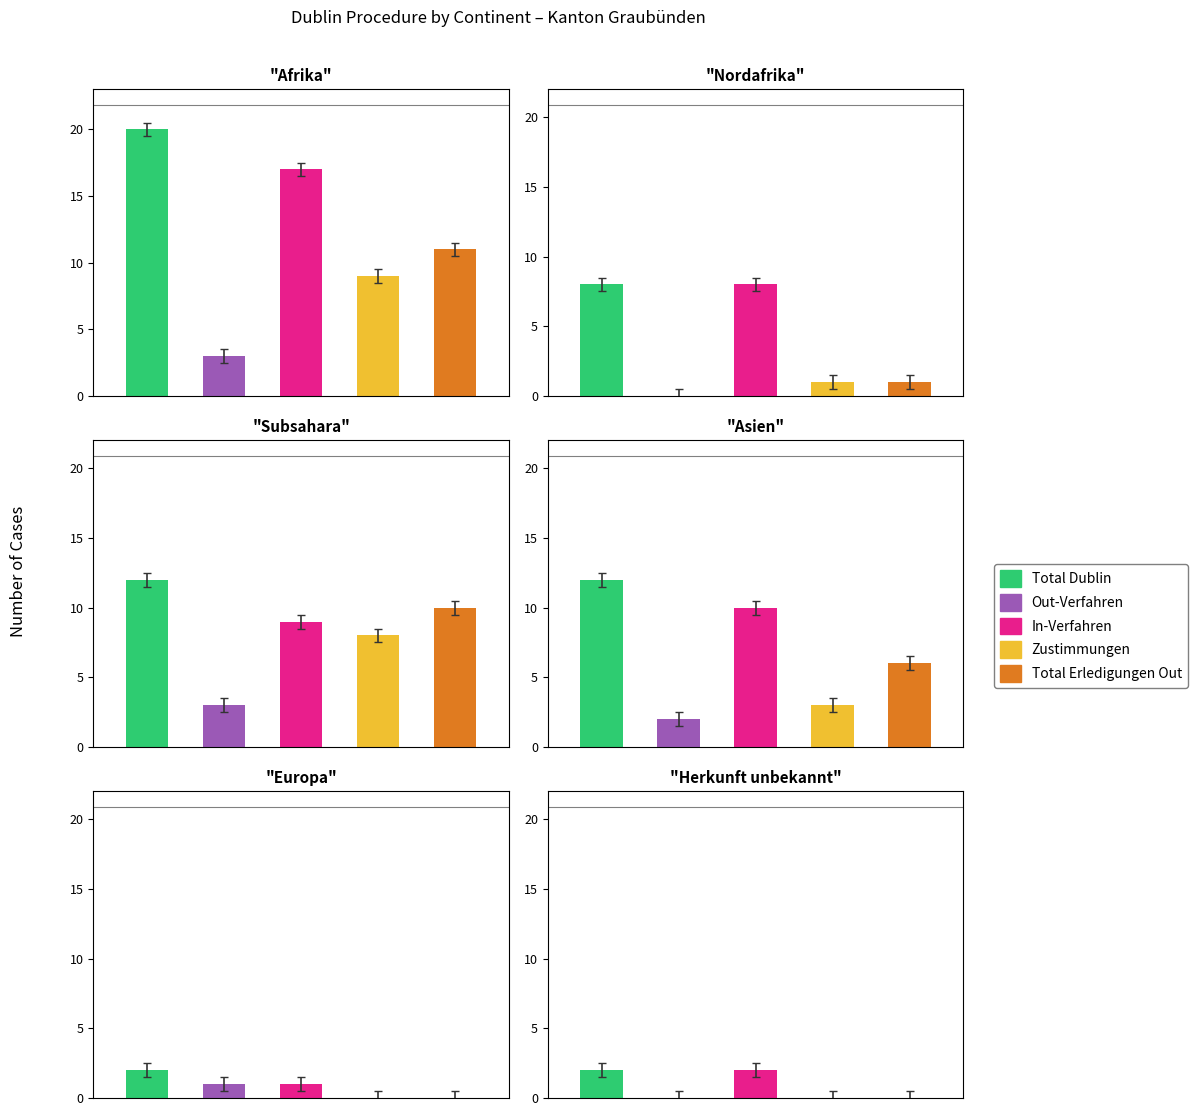

The value of Out-Verfahren at Afrika is 5. True or false?

False